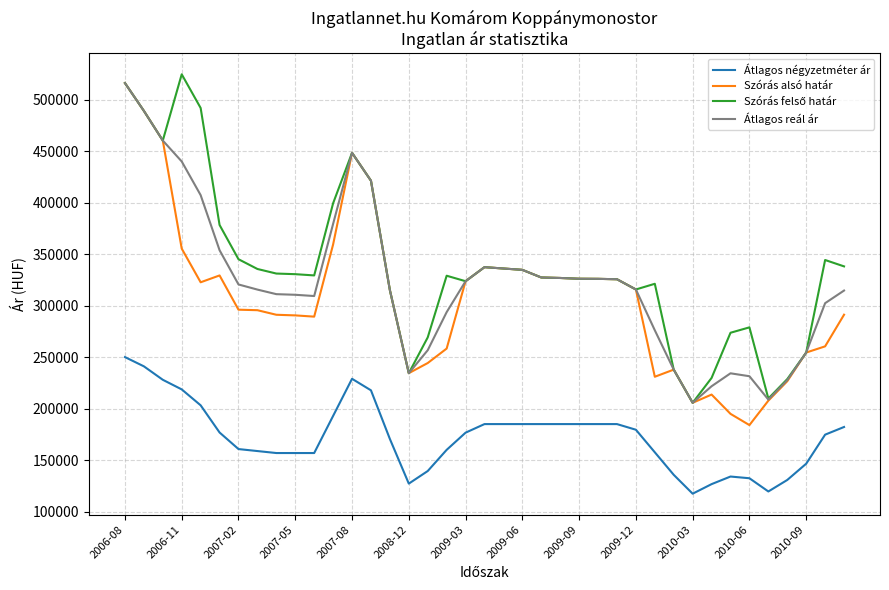

True or false: Szórás alsó határ and Átlagos négyzetméter ár intersect in this chart.

False